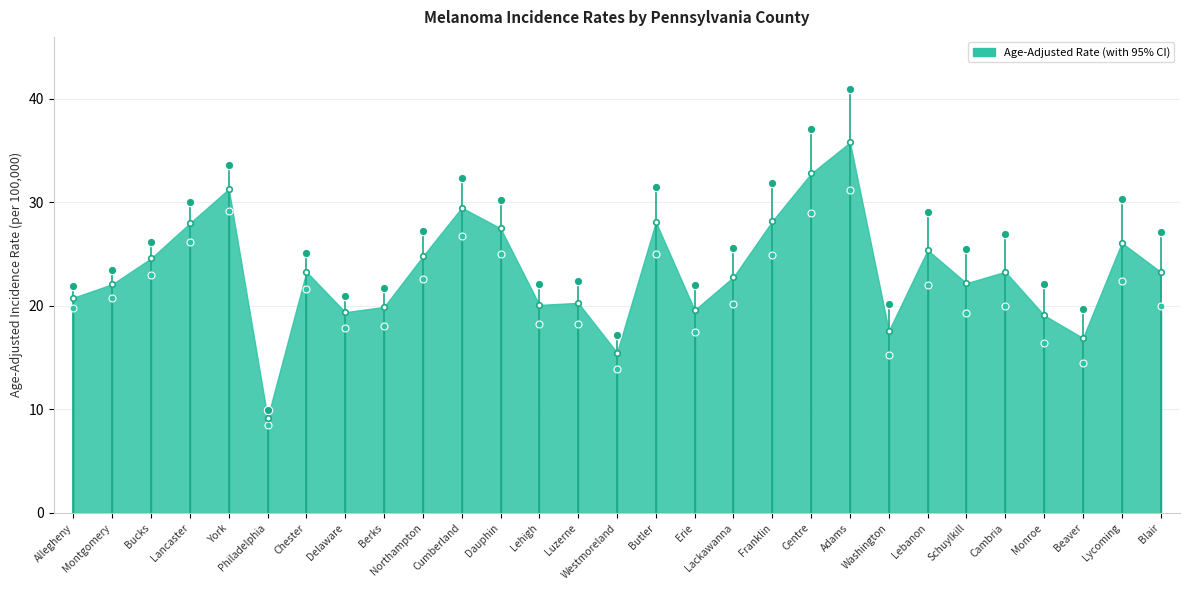

What position from the right is Westmoreland?

15